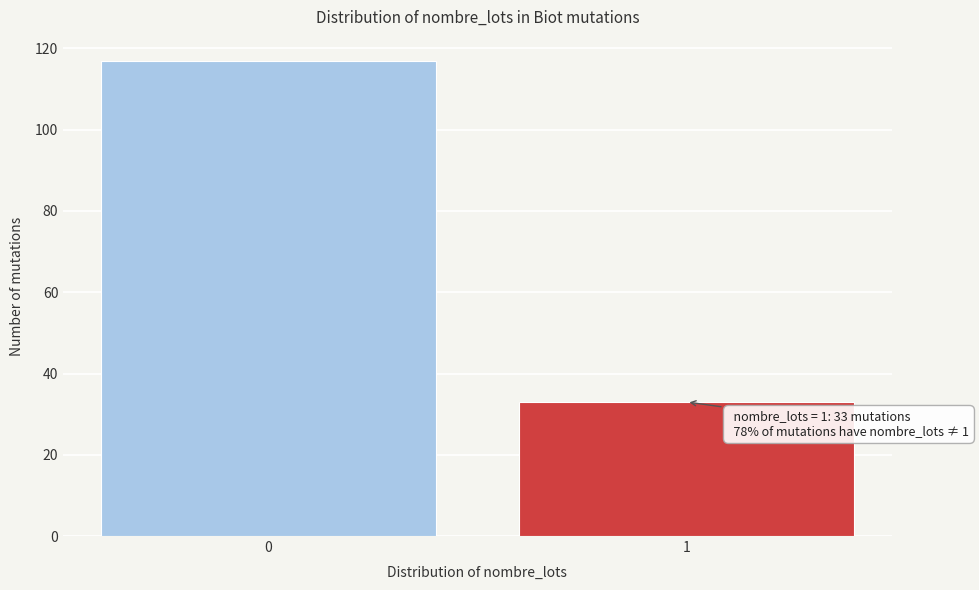

Reading right to left, what are all the values shown in this chart?

33	117